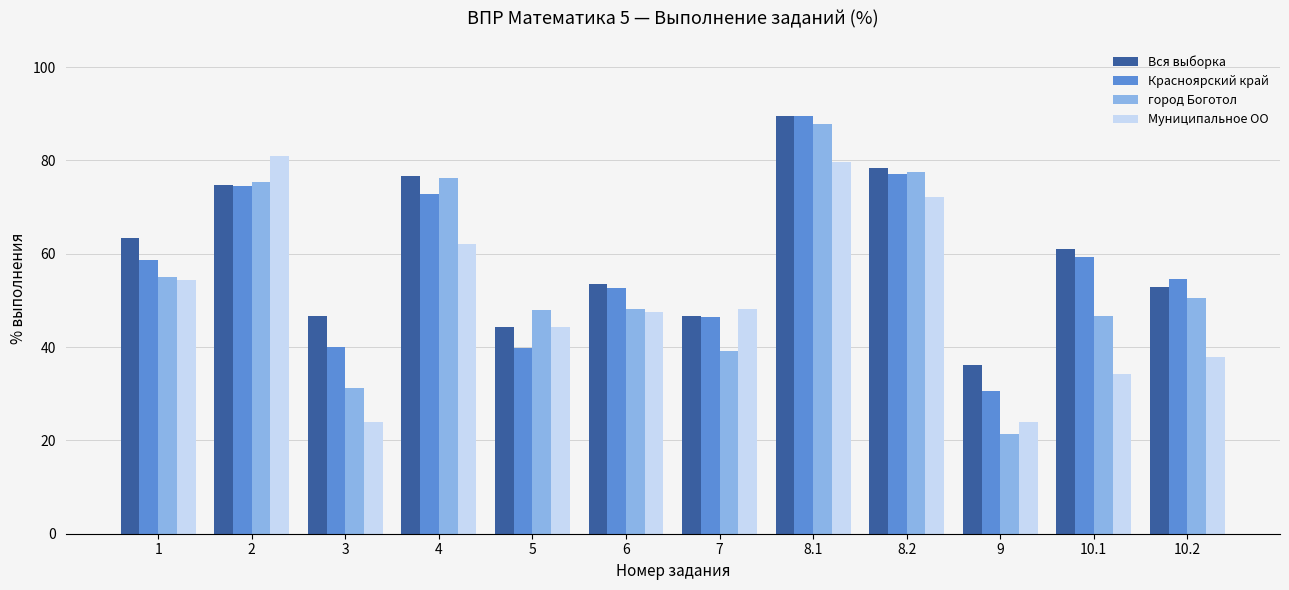

What is the difference between the second highest and second lowest values in the город Боготол series?

46.3